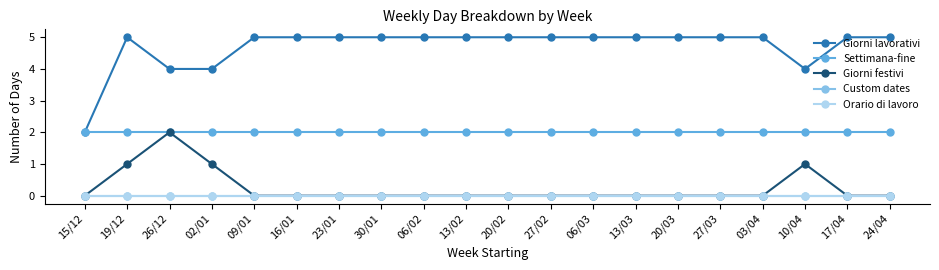

What is the label of the 1st point from the right?

24/04